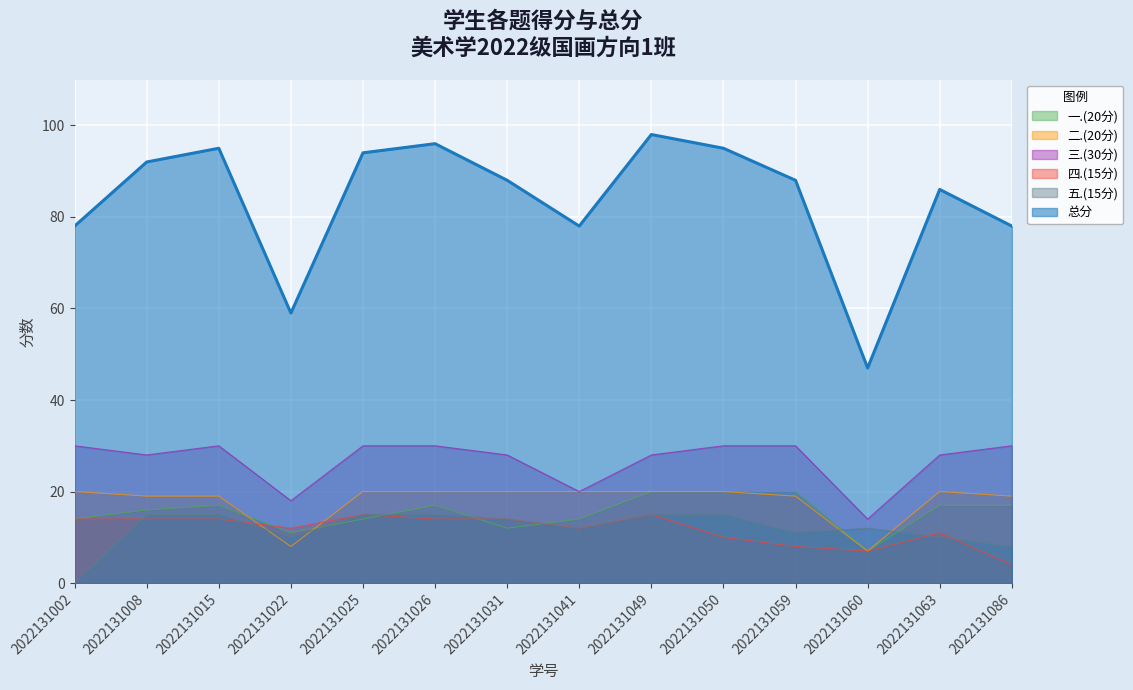

What is the sum of all 二.(20分) values?

251